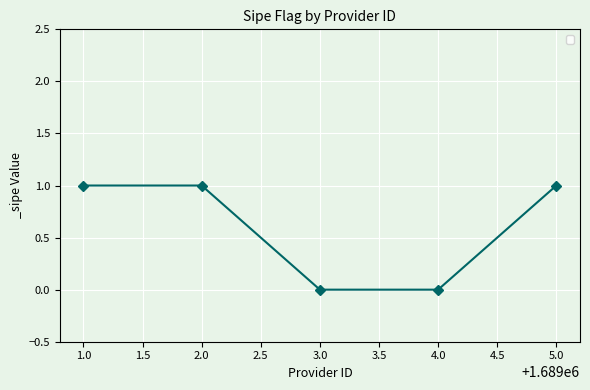

What is the label of the 4th point from the left?

4.0